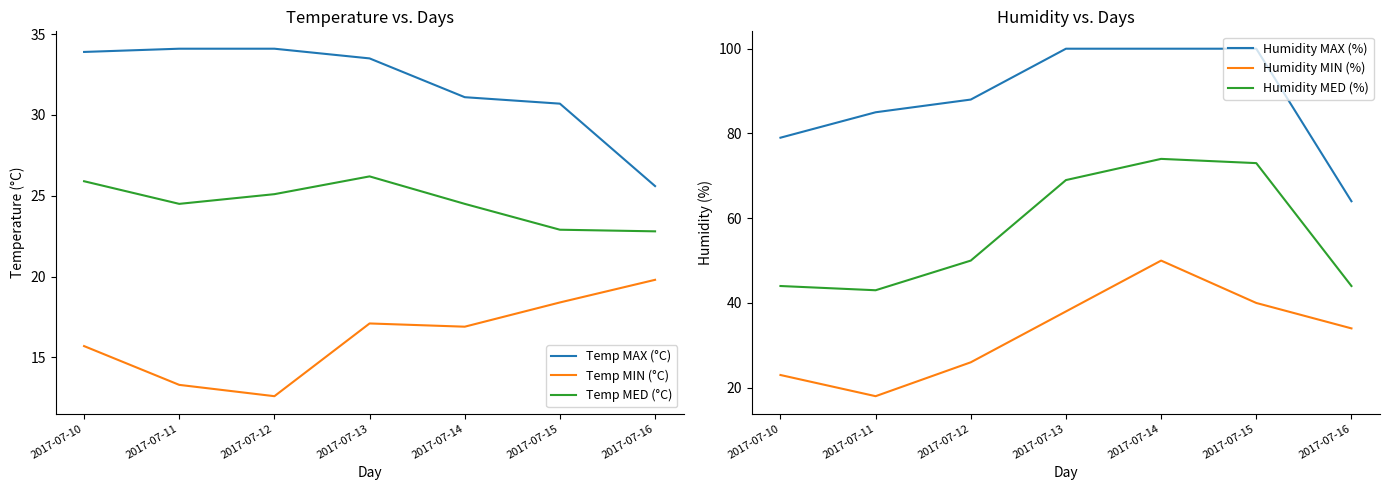

Rank the series at 2017-07-13 from highest to lowest value.

Humidity MAX (%), Humidity MED (%), Humidity MIN (%), Temp MAX (°C), Temp MED (°C), Temp MIN (°C)